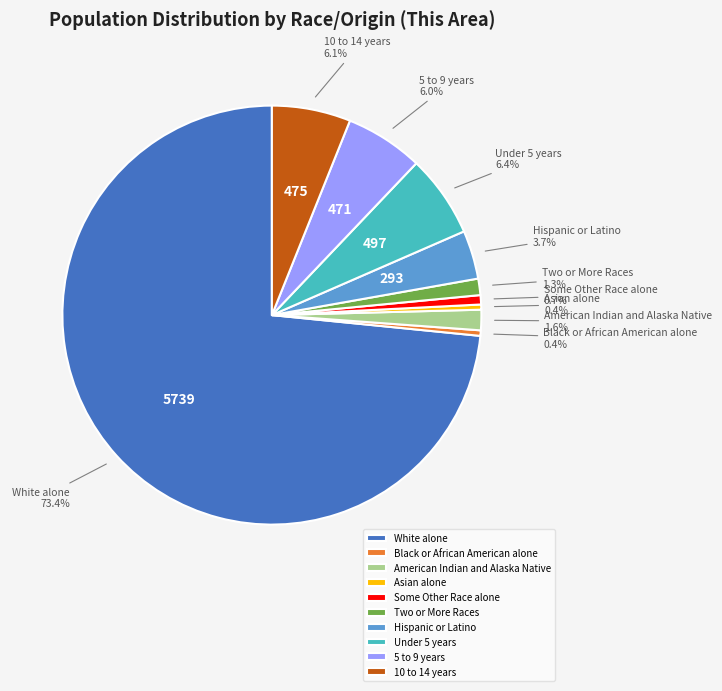

What percentage is NOT represented by Two or More Races?

98.7%